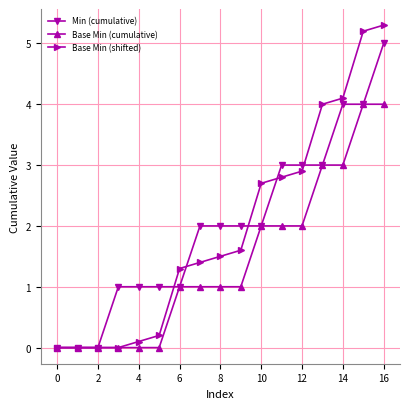

What is the value of the Base Min (cumulative) point at the 9th from the left?

1.0